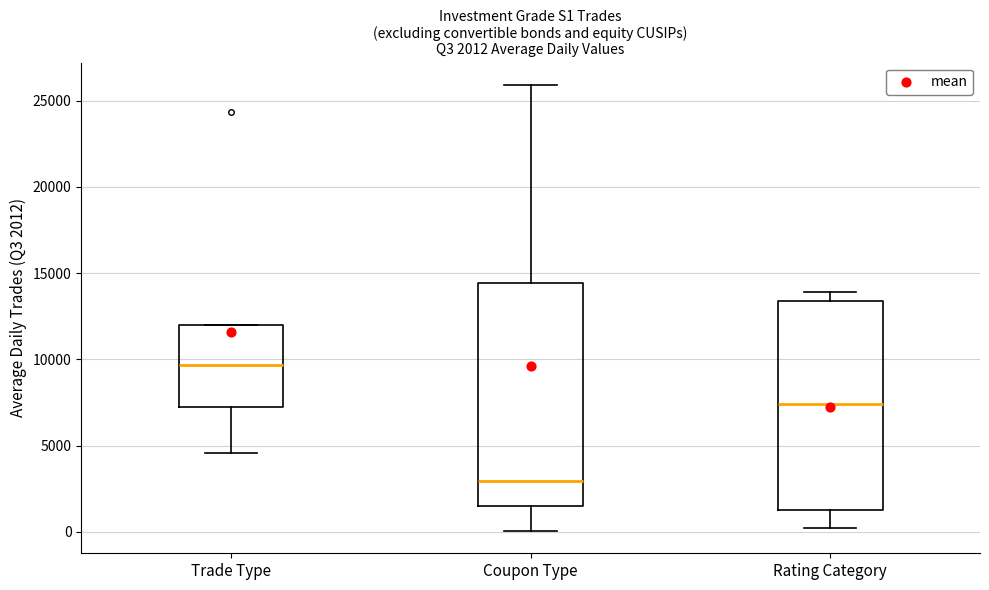

Which box's median line is the lowest?

Coupon Type